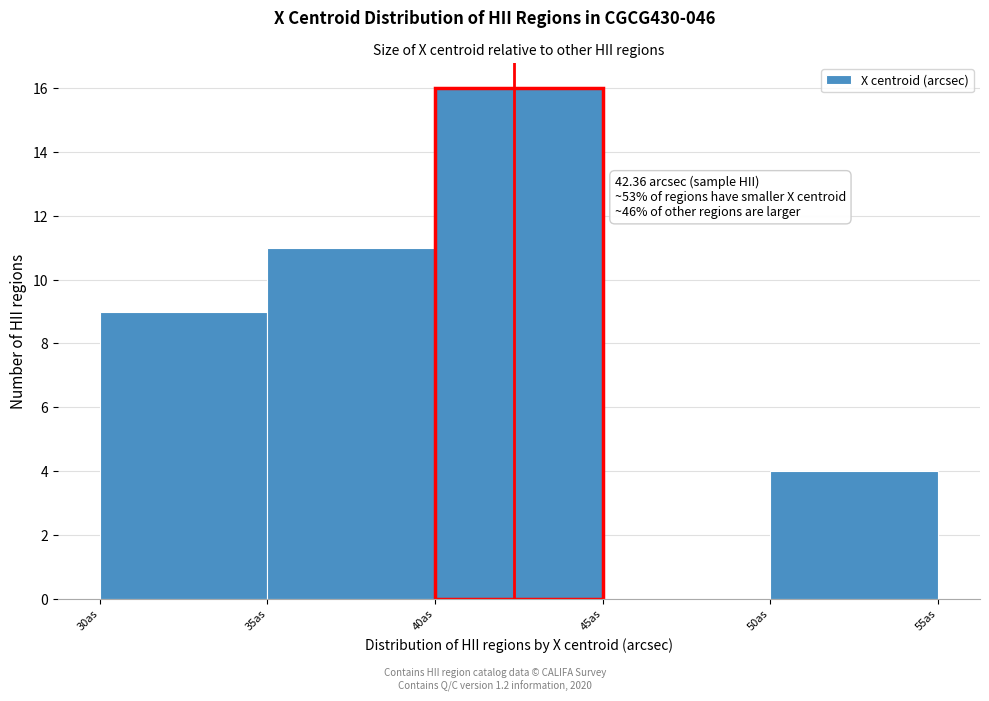

Which range on the x-axis has the tallest bar?

40 to 45